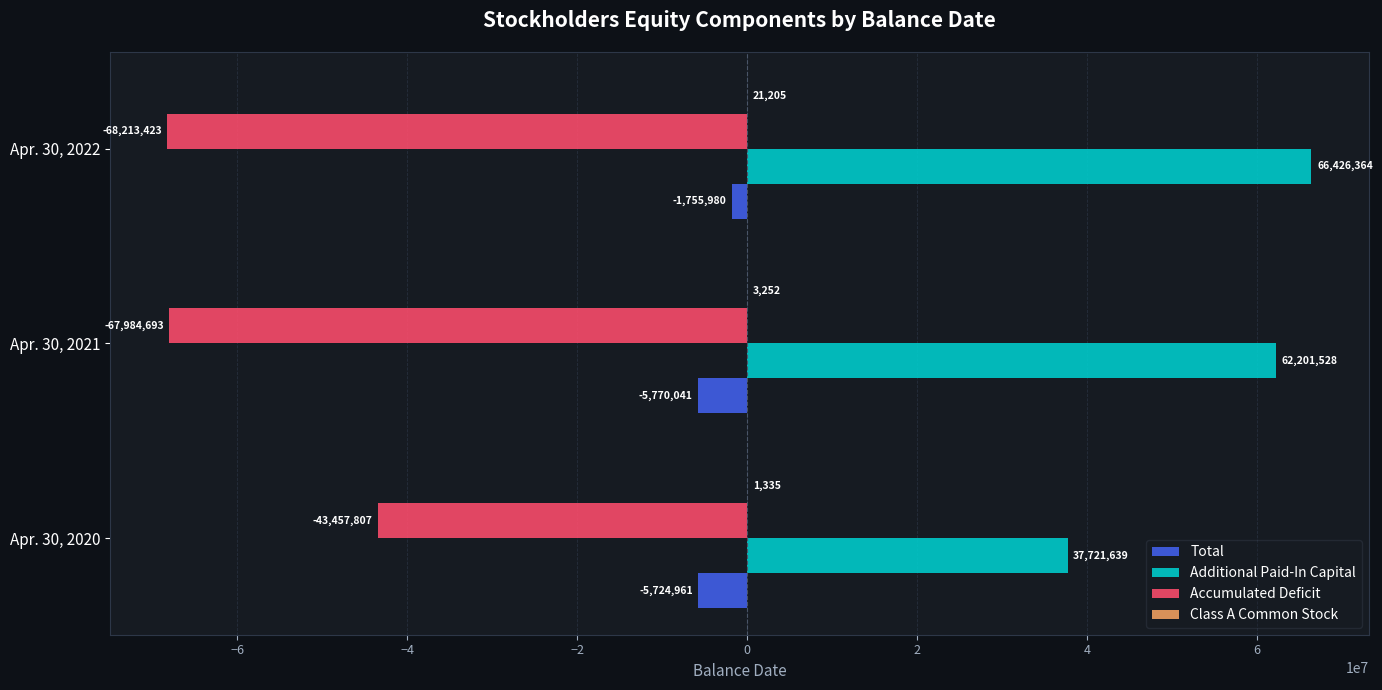

What is the sum of the Additional Paid-In Capital values at Apr. 30, 2021 and Apr. 30, 2020?

99923167